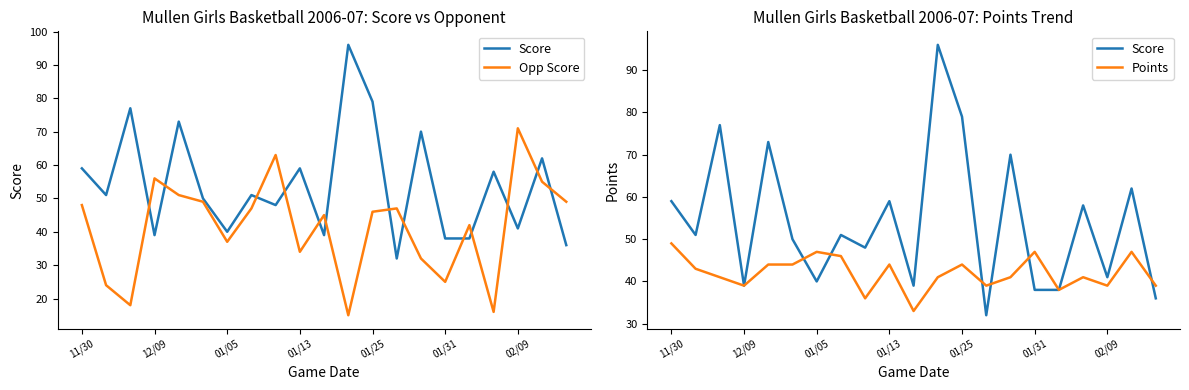

How many times do Opp Score and Score cross each other?

13